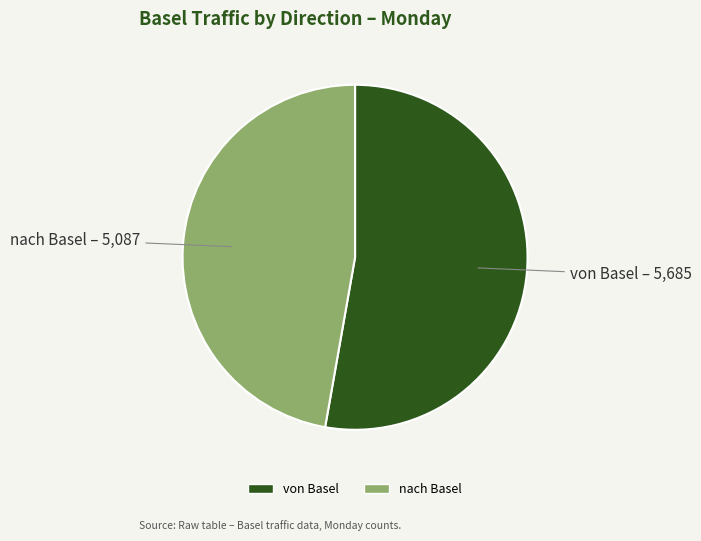

The nach Basel slice represents 33% of the pie. True or false?

False